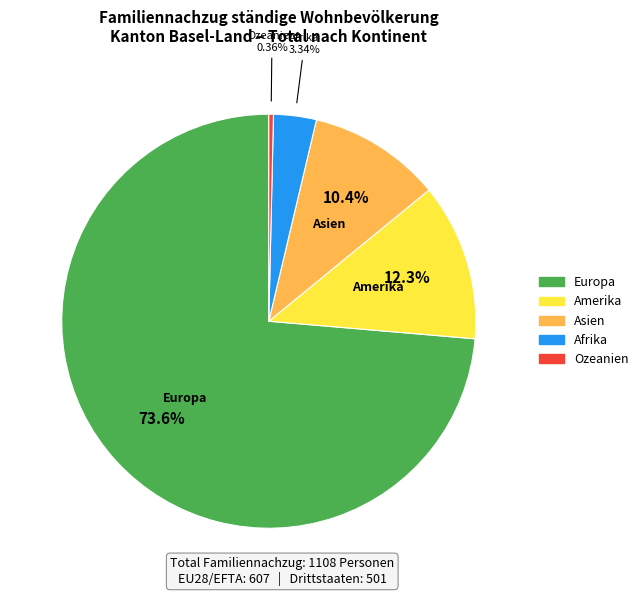

Which category has the smallest portion of the pie?

Ozeanien